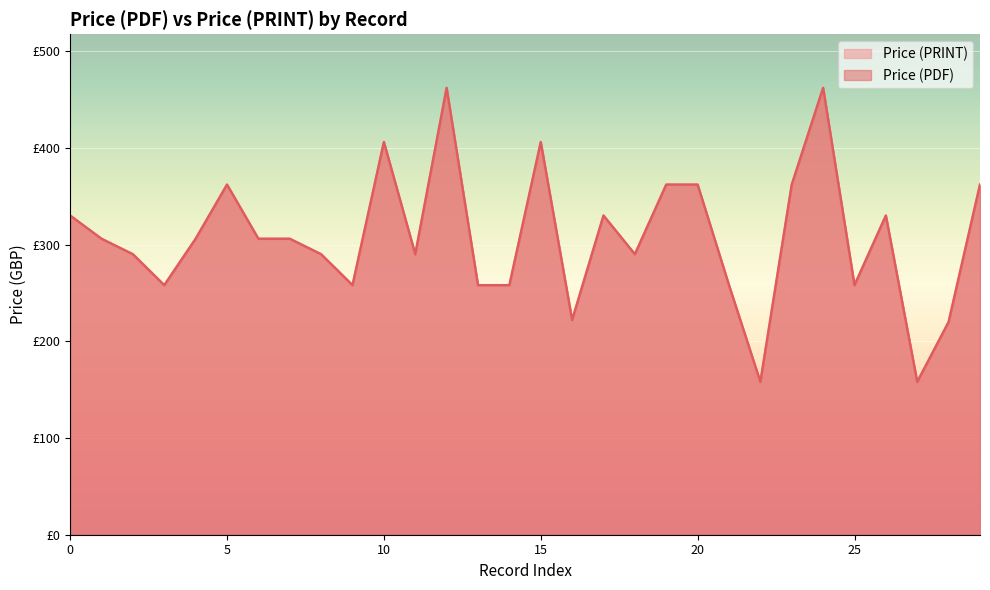

What is the average value of the Price (PDF) series?

308